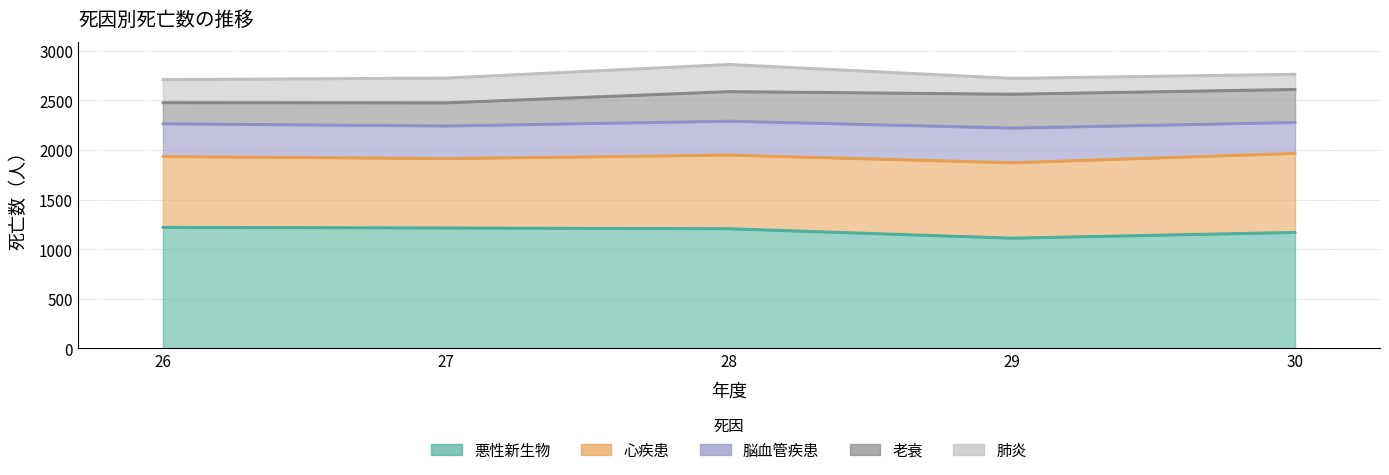

Which series has the largest range (max minus min)?

老衰